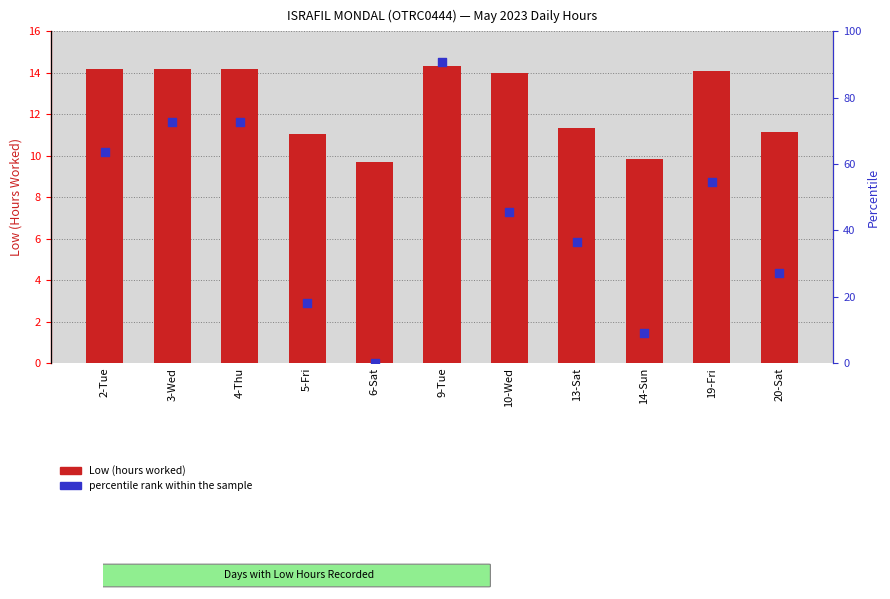

Is the value of Low (hours worked) at 5-Fri greater than the value of percentile rank within the sample at 14-Sun?

Yes